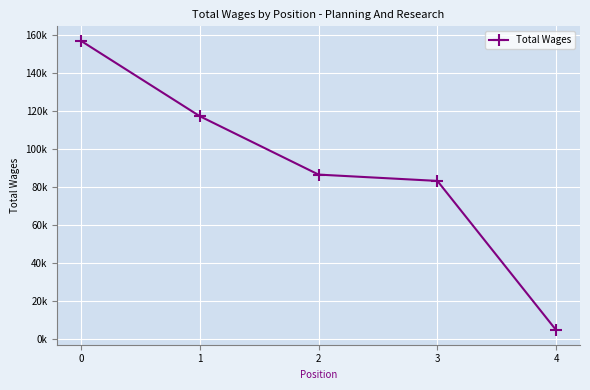

Is this an area chart (filled region under the line)?

No